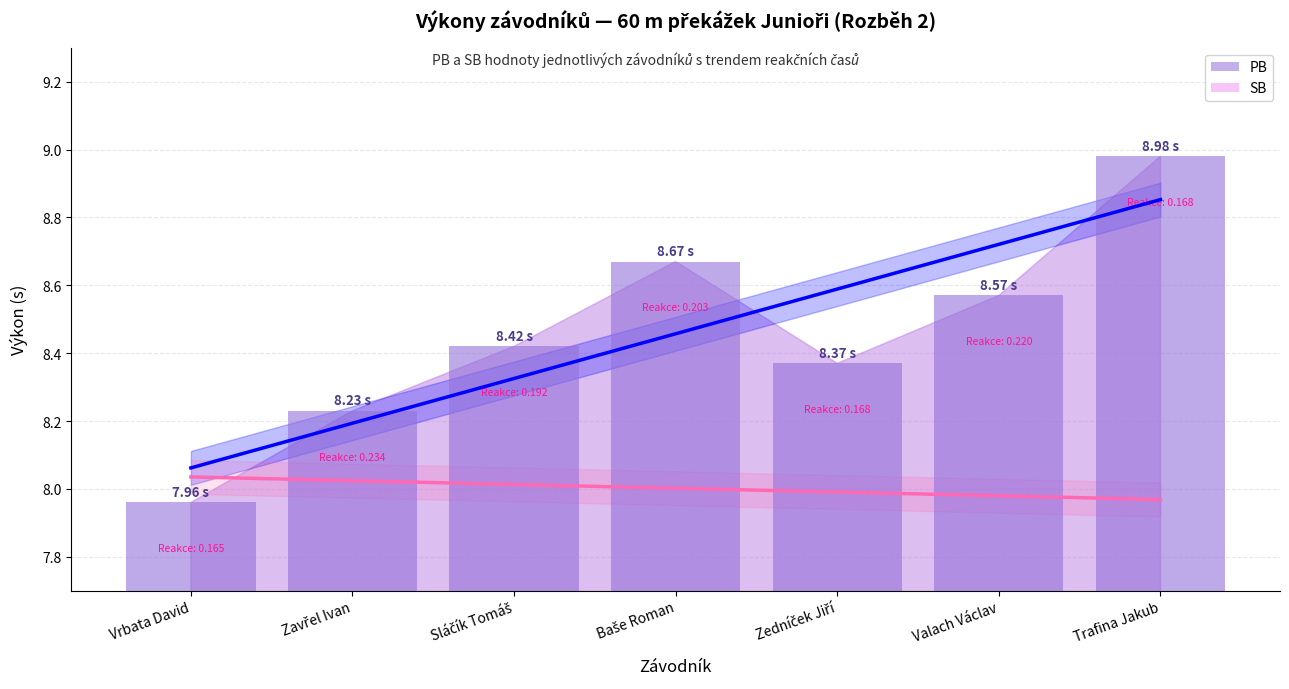

Reading left to right, list all the values displayed in this chart.

Vrbata David=8.0	Zavřel Ivan=8.2	Sláčík Tomáš=8.4	Baše Roman=8.7	Zedníček Jiří=8.4	Valach Václav=8.6	Trafina Jakub=9.0